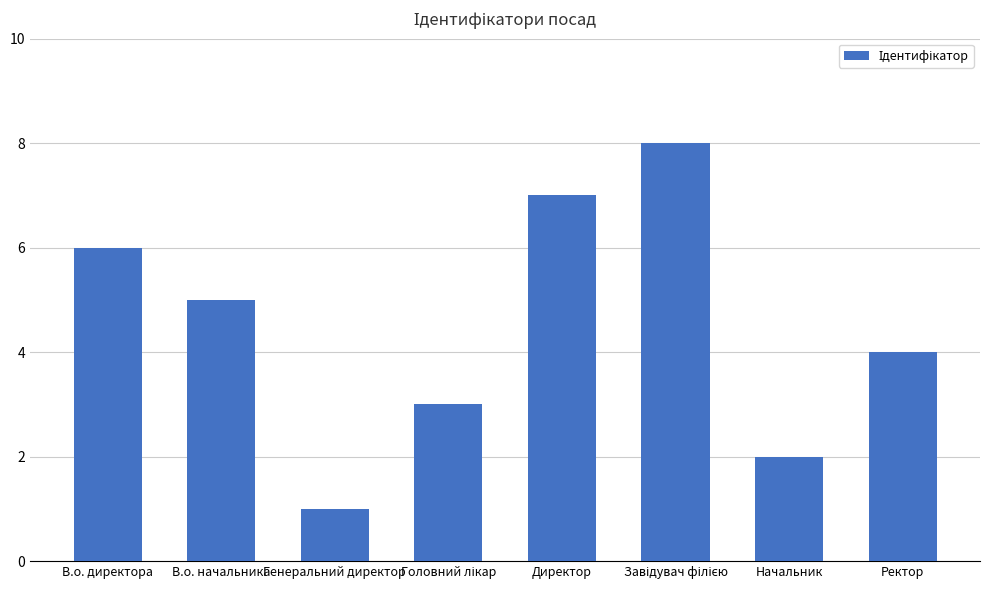

Between В.о. начальника and Директор, which is larger?

Директор